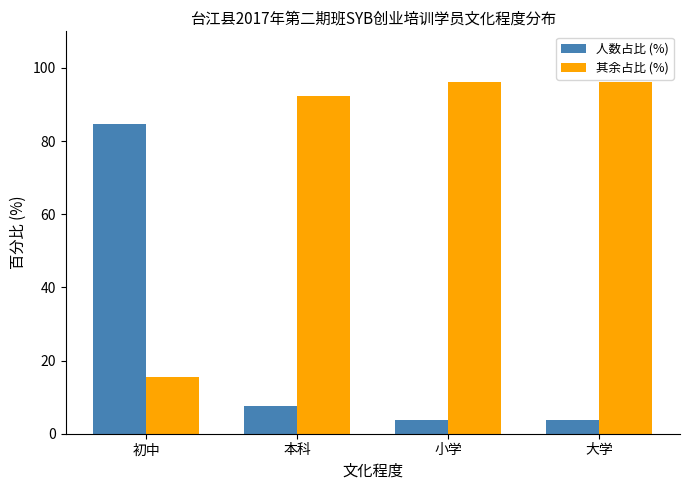

What is the sum of all 其余占比 (%) values?

300.0